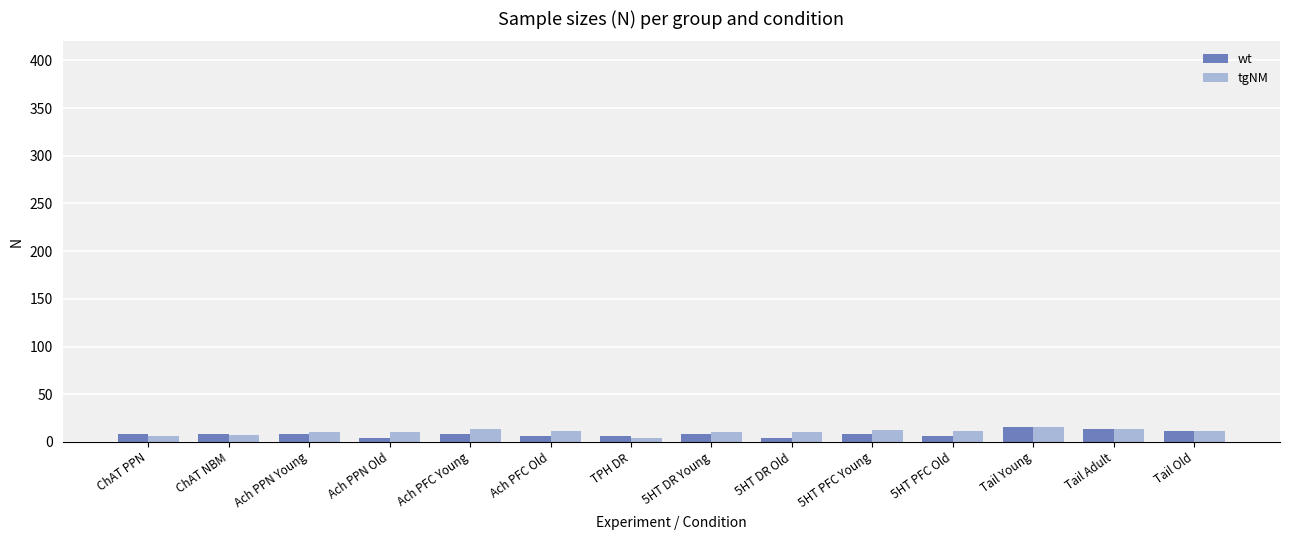

Is it true that tgNM equals 16 at Tail Young?

True